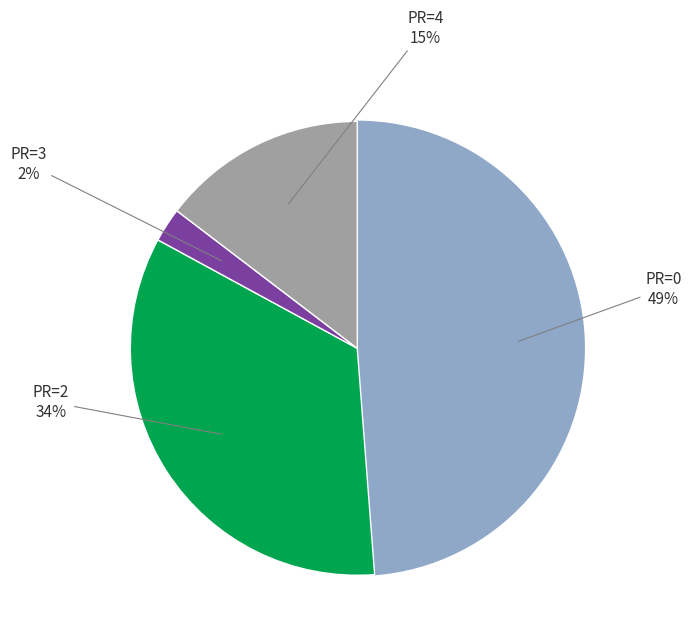

How many slices are in this pie chart?

4